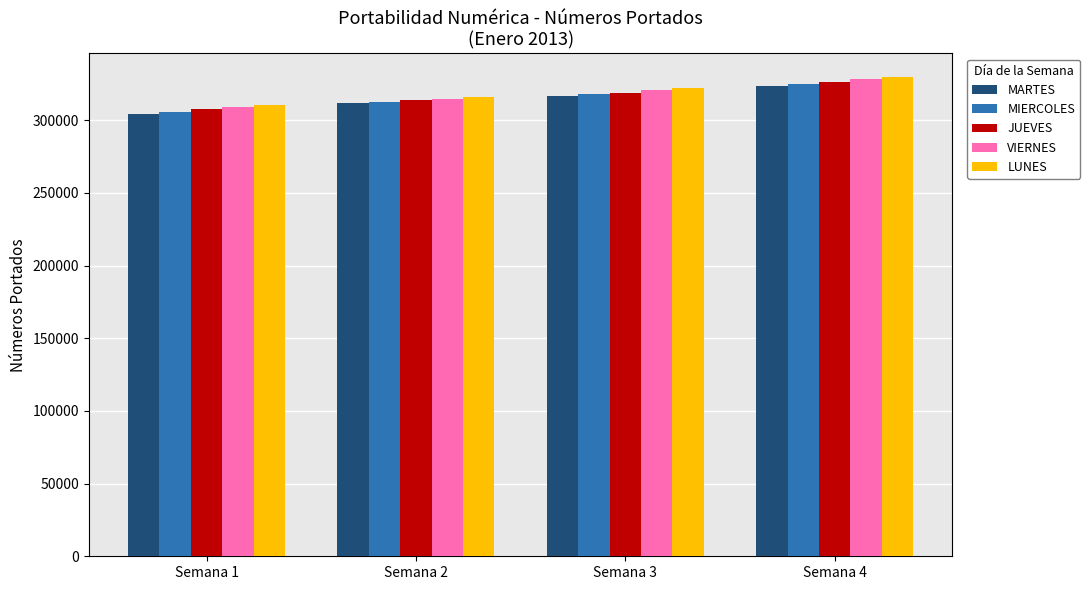

The value of MARTES at Semana 3 is 316811. True or false?

True